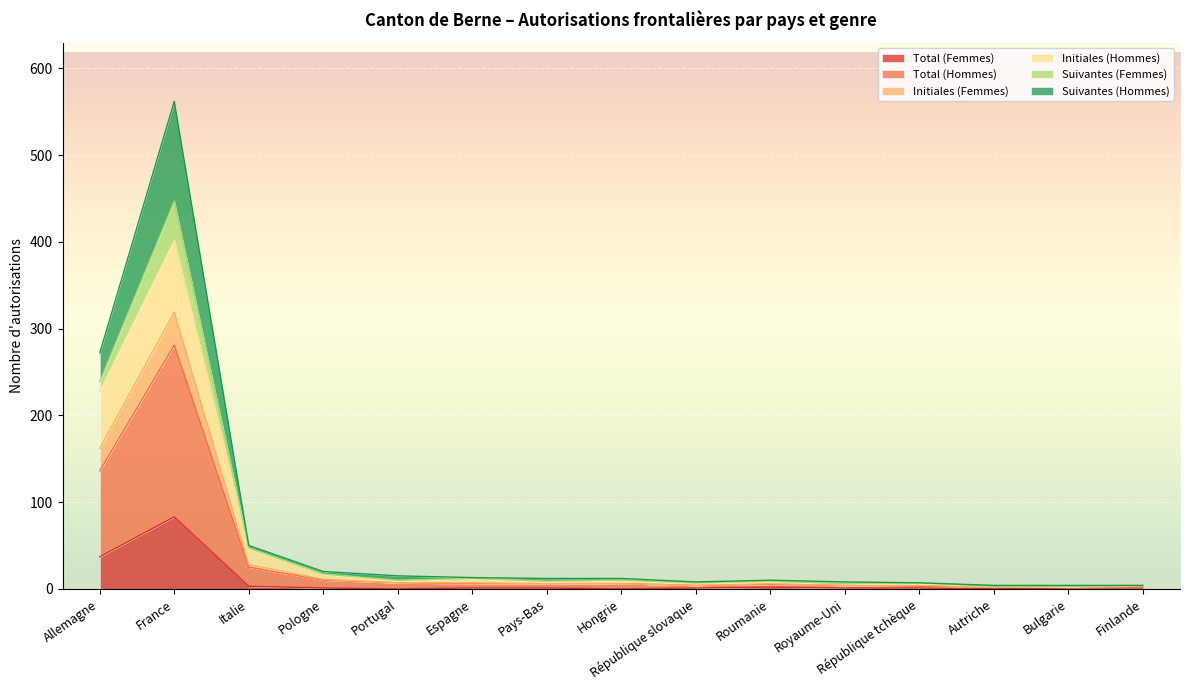

True or false: Suivantes (Hommes) and Initiales (Femmes) intersect in this chart.

False